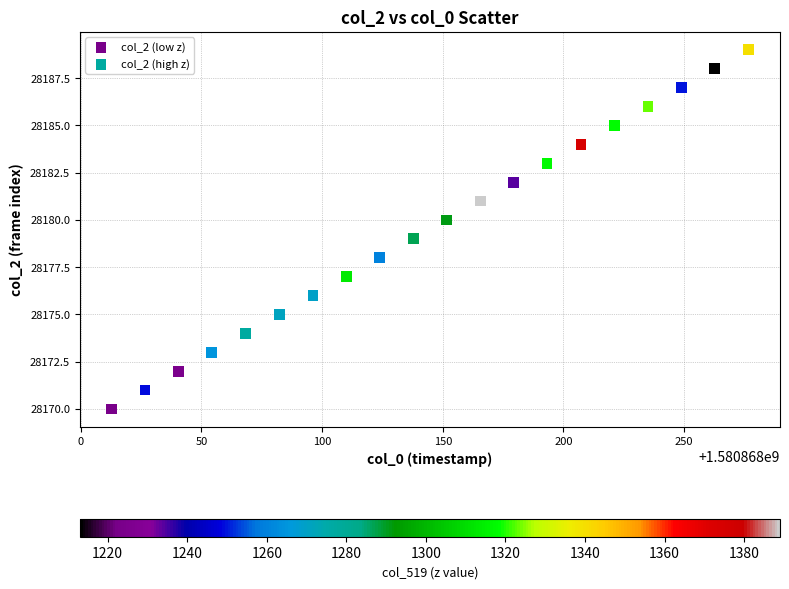

Which series reaches the minimum Y coordinate?

col_2 (low z)